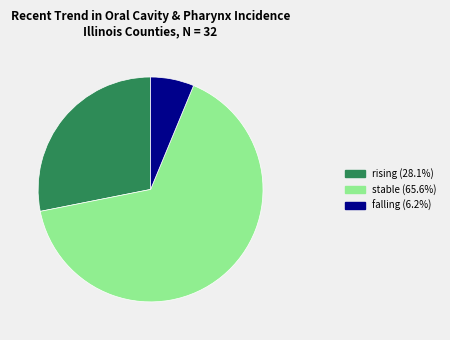

Count the number of slices in the pie.

3